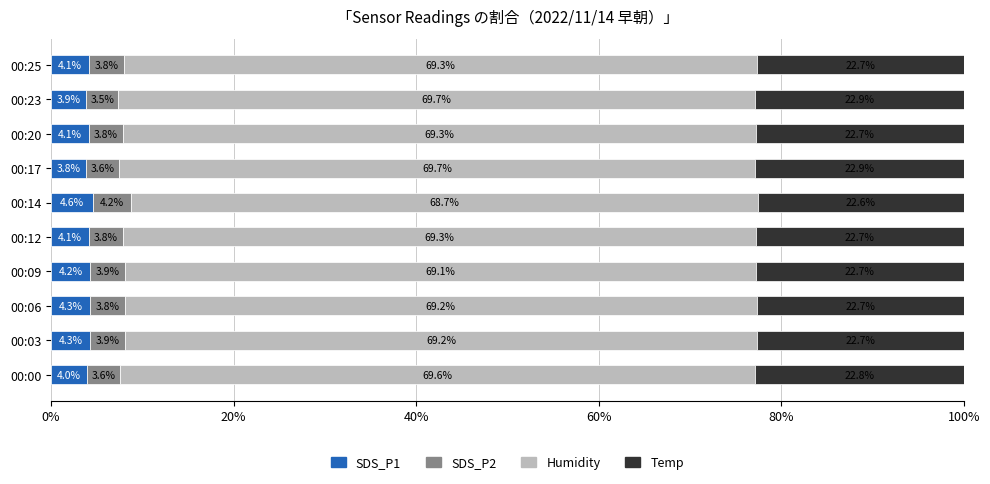

Where is SDS_P1 nearest to the value 4?

00:00